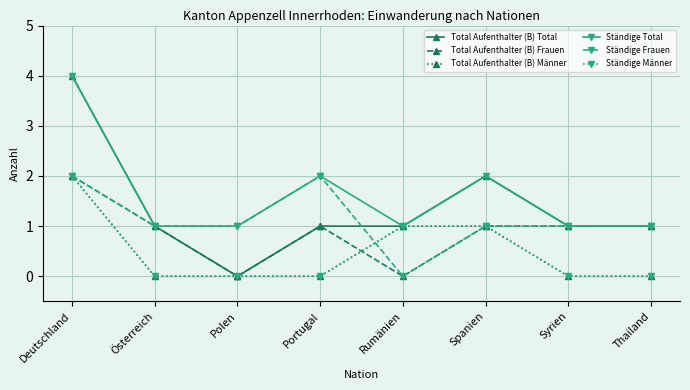

True or false: Total Aufenthalter (B) Frauen and Ständige Frauen cross at least once.

False